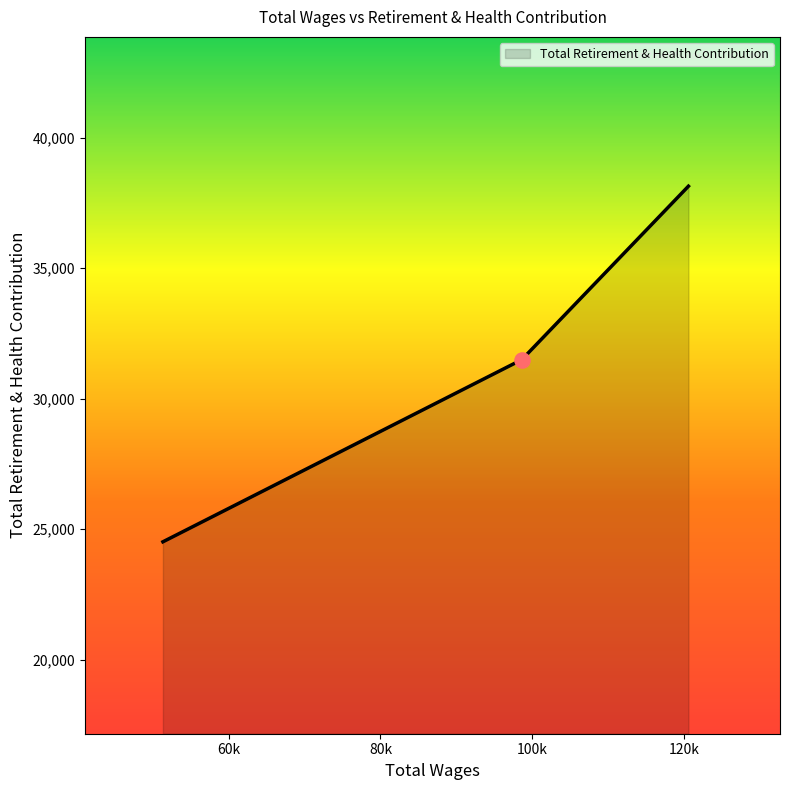

What is the maximum value shown in the chart?

38146